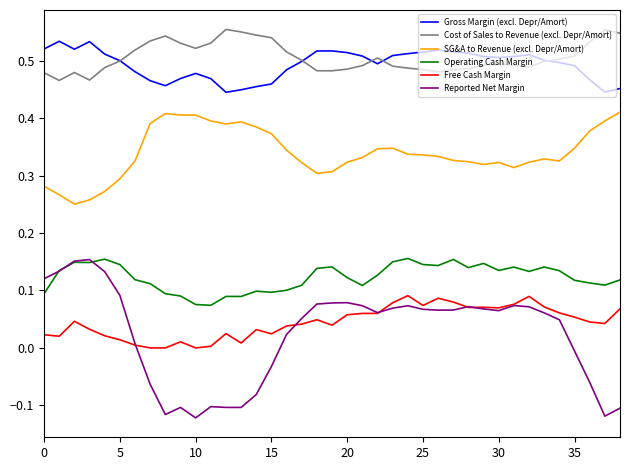

Which series has the largest range (max minus min)?

Reported Net Margin